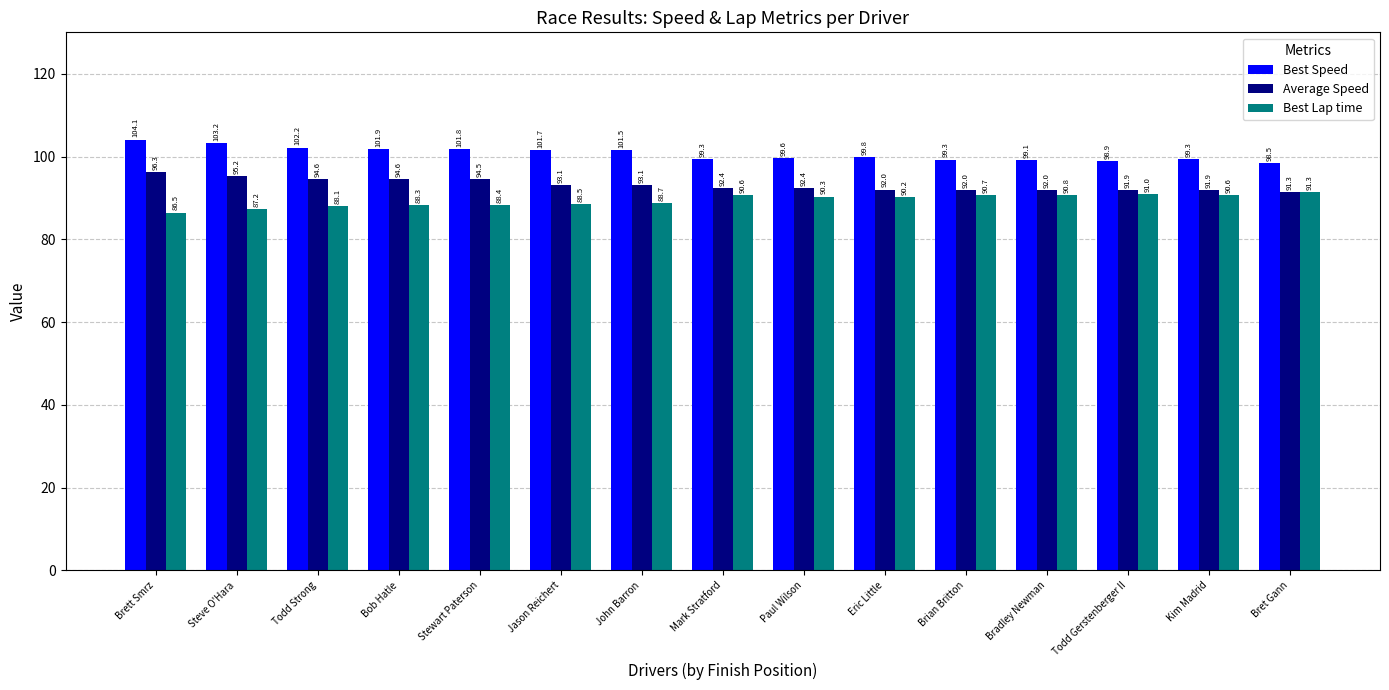

What is the difference between the highest and lowest values at Bradley Newman?

8.3